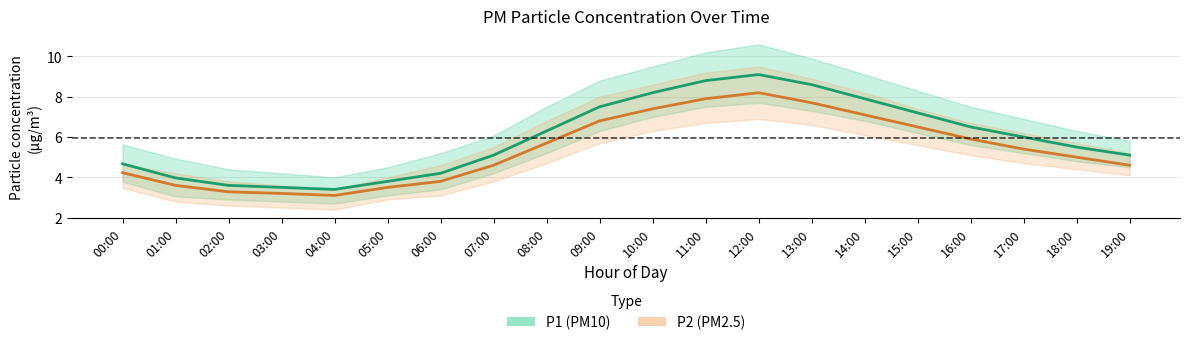

What is the value of the P1 (PM10) point at the 6th from the left?

3.8